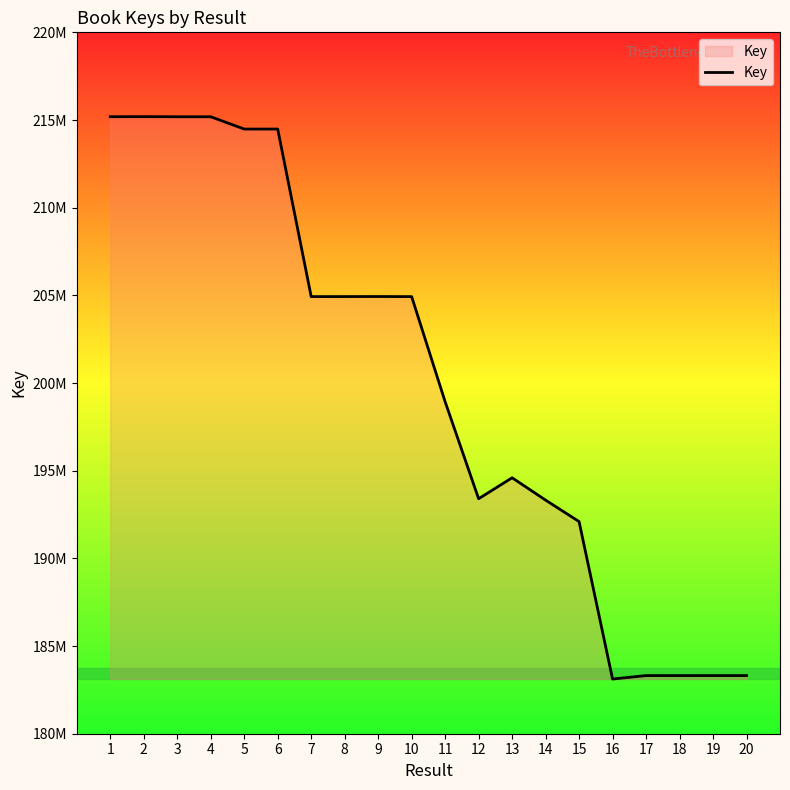

List the labels in order of value, smallest first.

16, 18, 19, 20, 17, 15, 14, 12, 13, 11, 10, 7, 8, 9, 6, 5, 4, 3, 1, 2